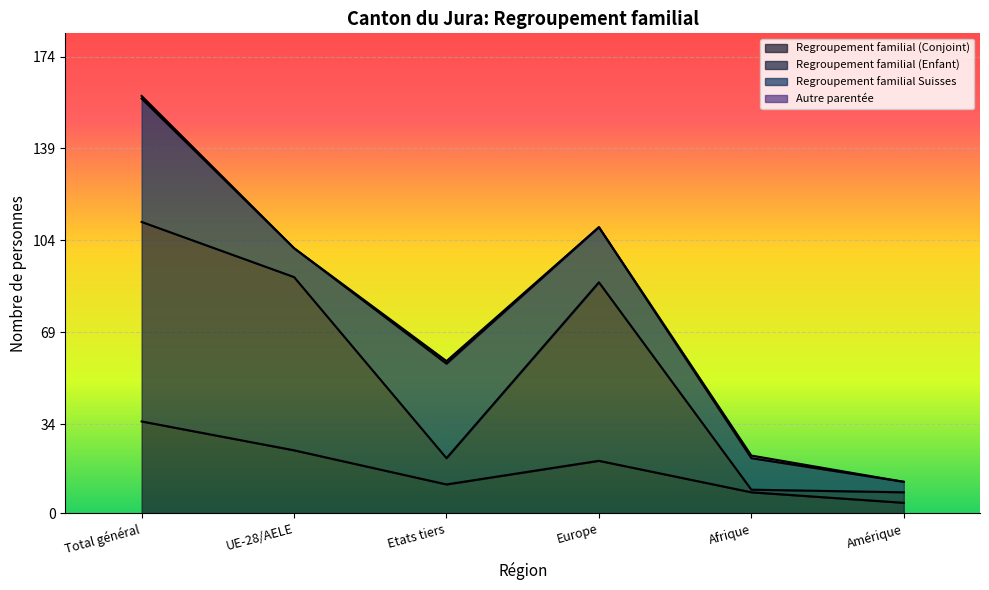

Where does the Regroupement familial (Conjoint) series first go above 20?

Total général